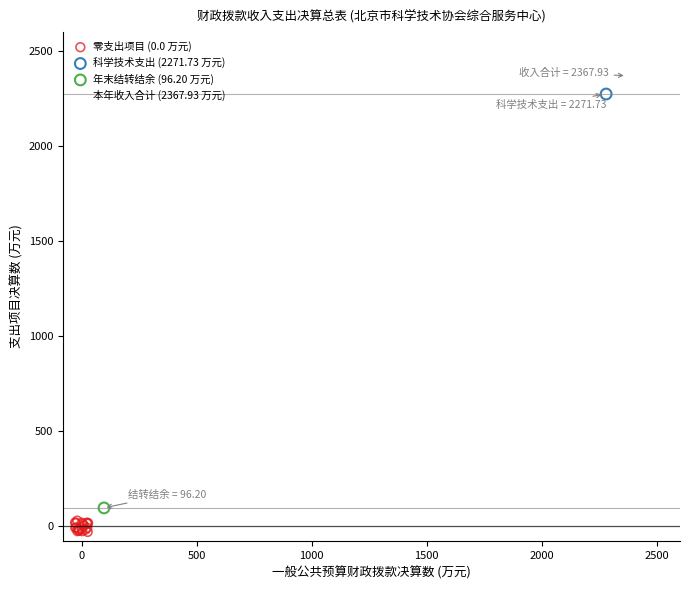

What are all the series names shown in the legend?

零支出项目 (0.0 万元), 科学技术支出 (2271.73 万元), 年末结转结余 (96.20 万元), 本年收入合计 (2367.93 万元)